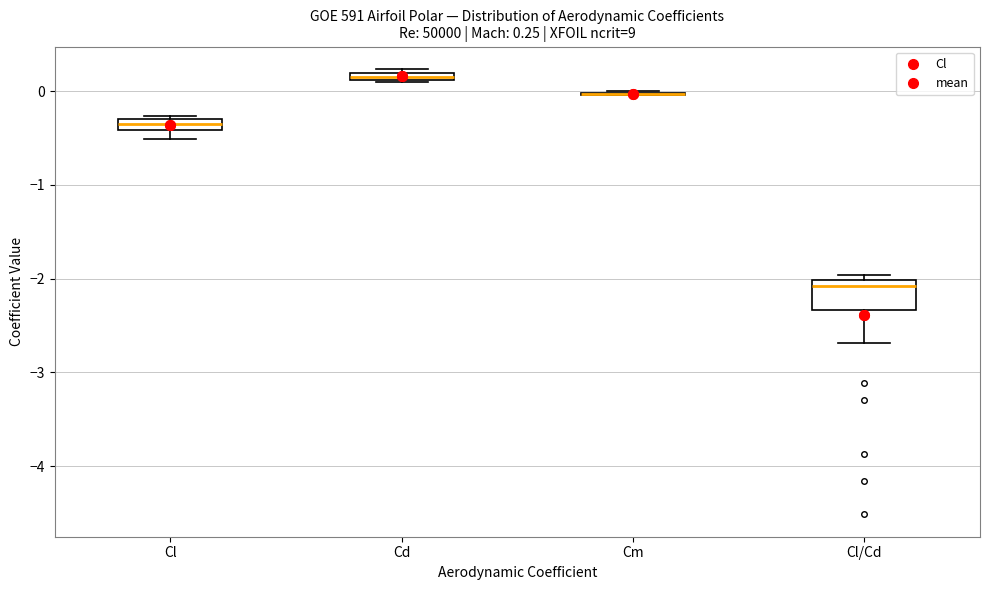

Which box is the tallest, from its lower edge to its upper edge?

Cl/Cd